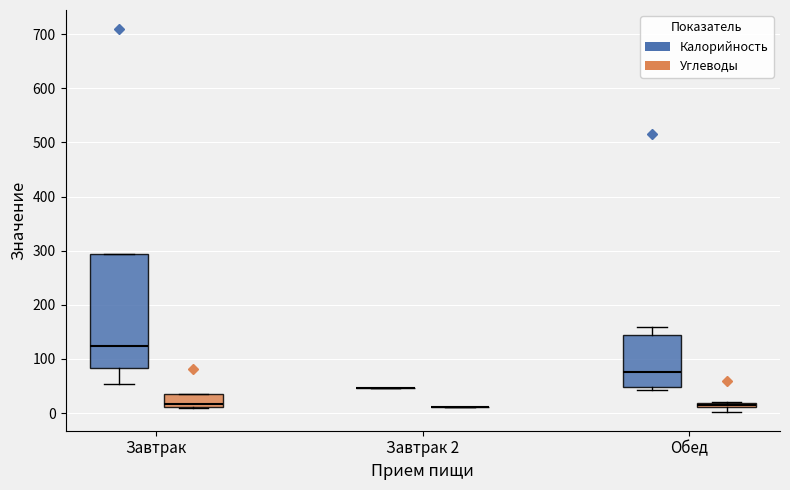

Comparing the boxes themselves (not the whiskers), which one is the tallest?

Завтрак (Калорийность)